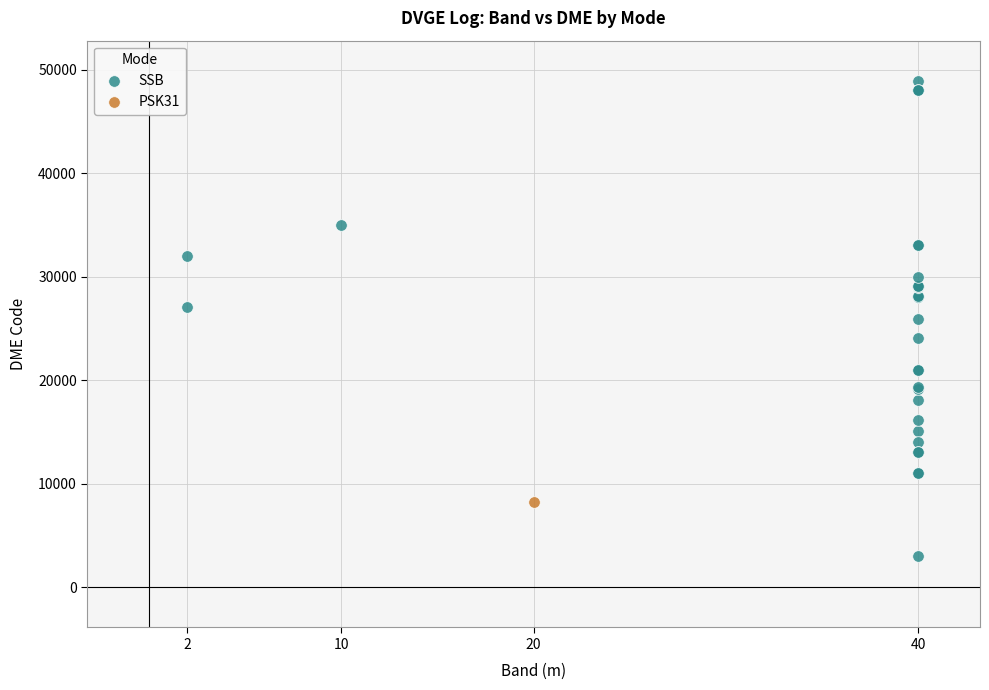

What are all the series names shown in the legend?

SSB, PSK31